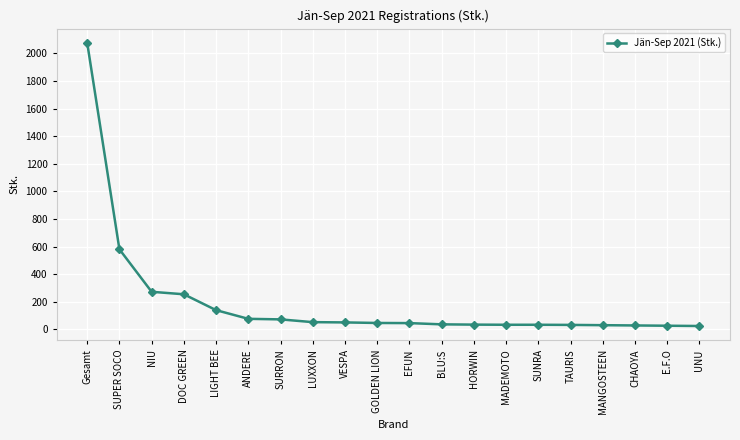

What is the smallest value displayed?

24